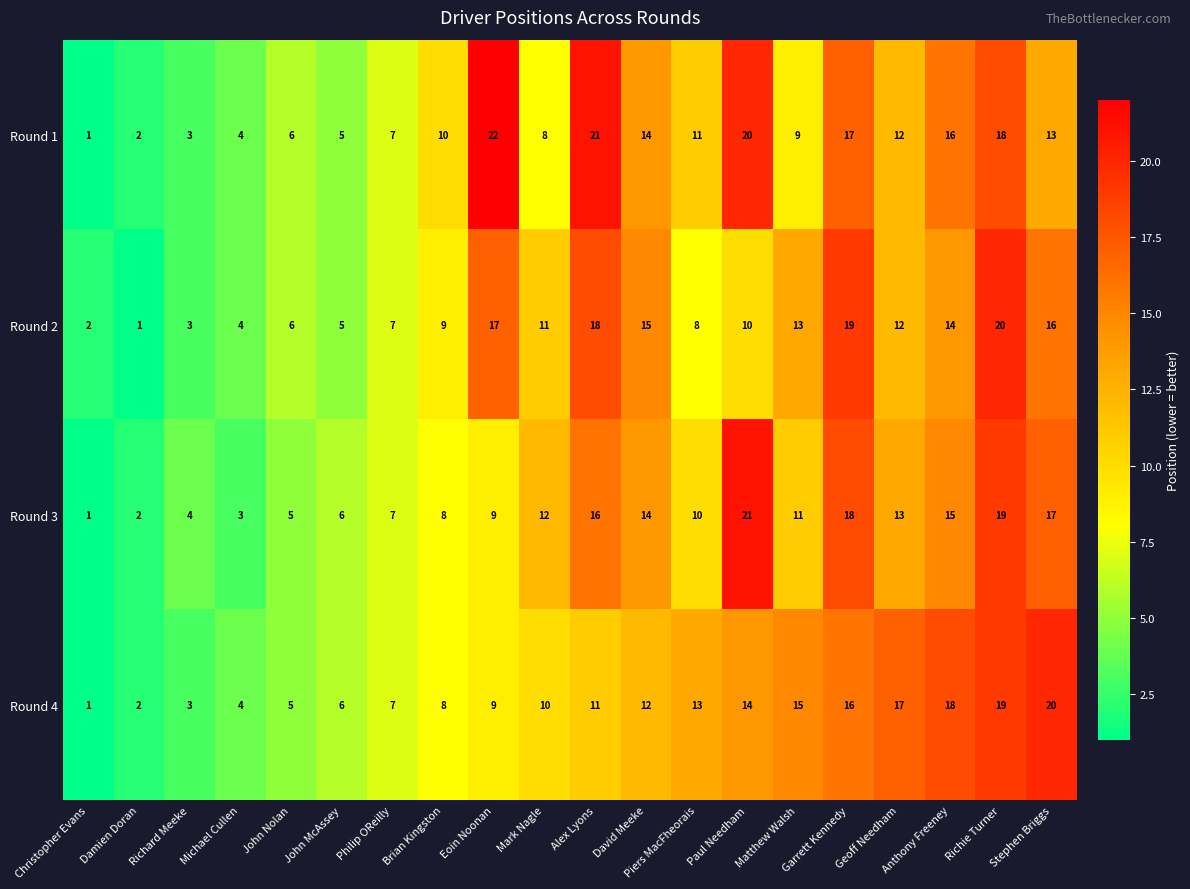

The value of Round 1 at Michael Cullen is 2. True or false?

False